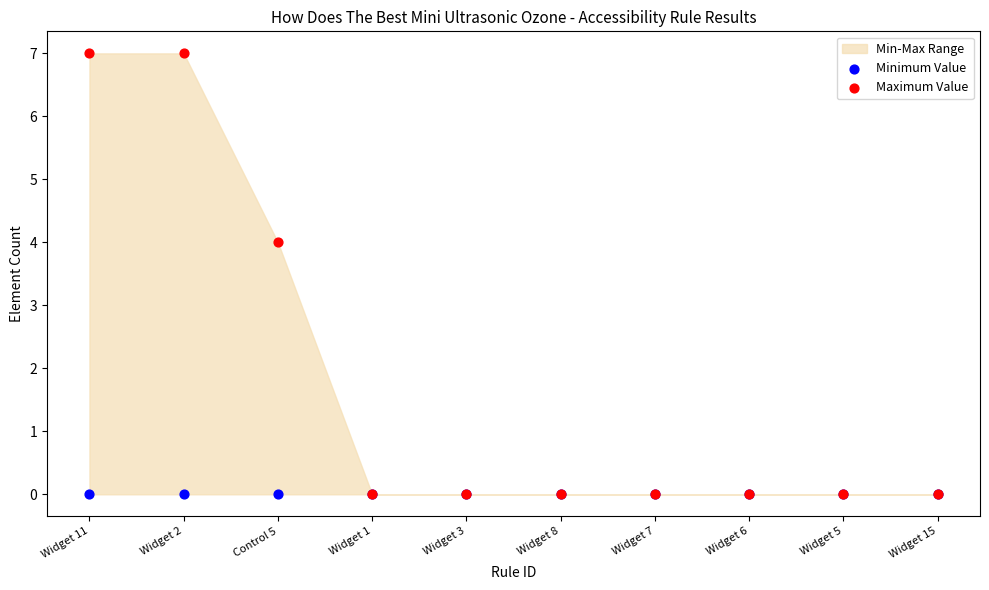

Across all series, what Y value is closest to 3?

4